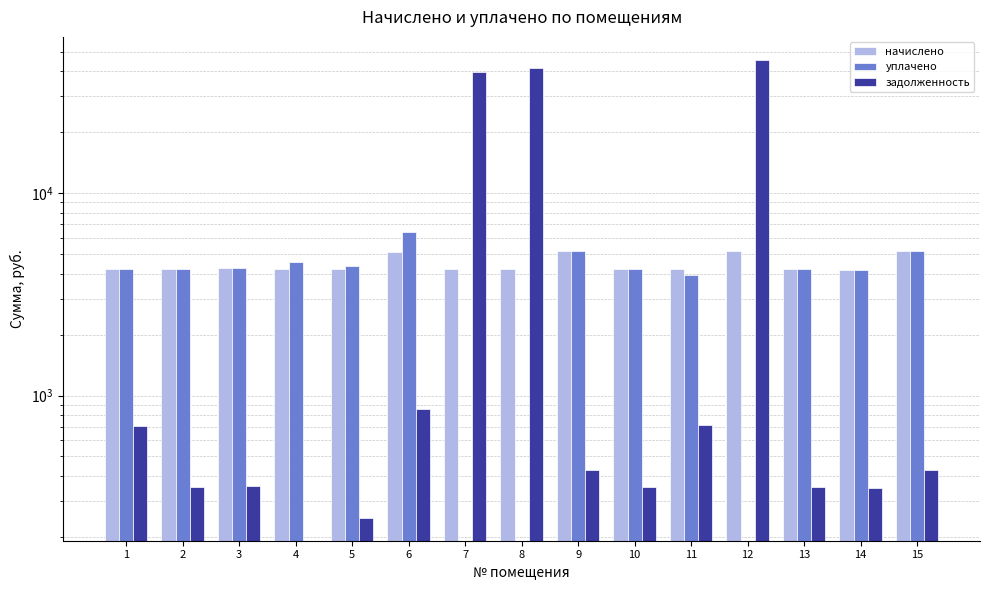

How many bars are there in each group?

3